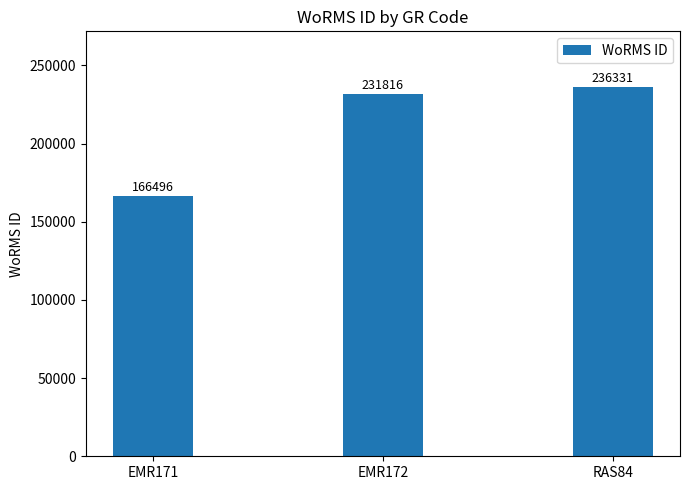

How many data points are less than 231816?

1